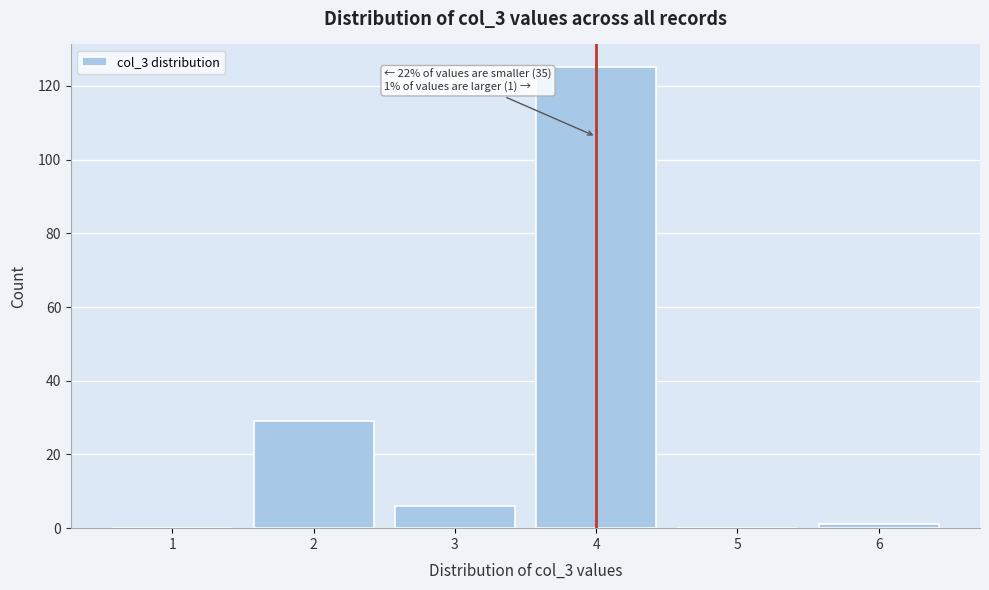

Reading left to right, transcribe all the data shown in this chart.

1=0	2=29	3=6	4=125	5=0	6=1